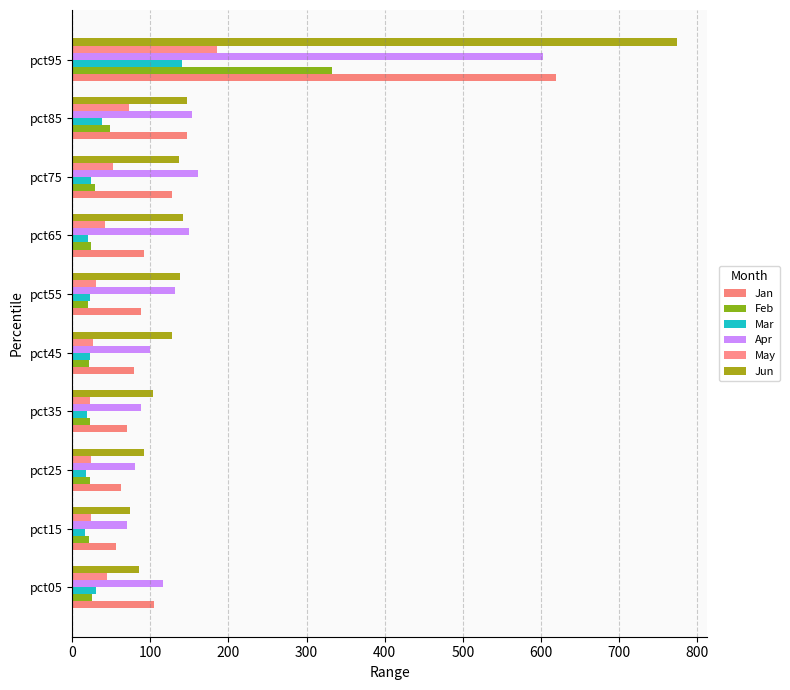

How many categories are shown in the chart?

10